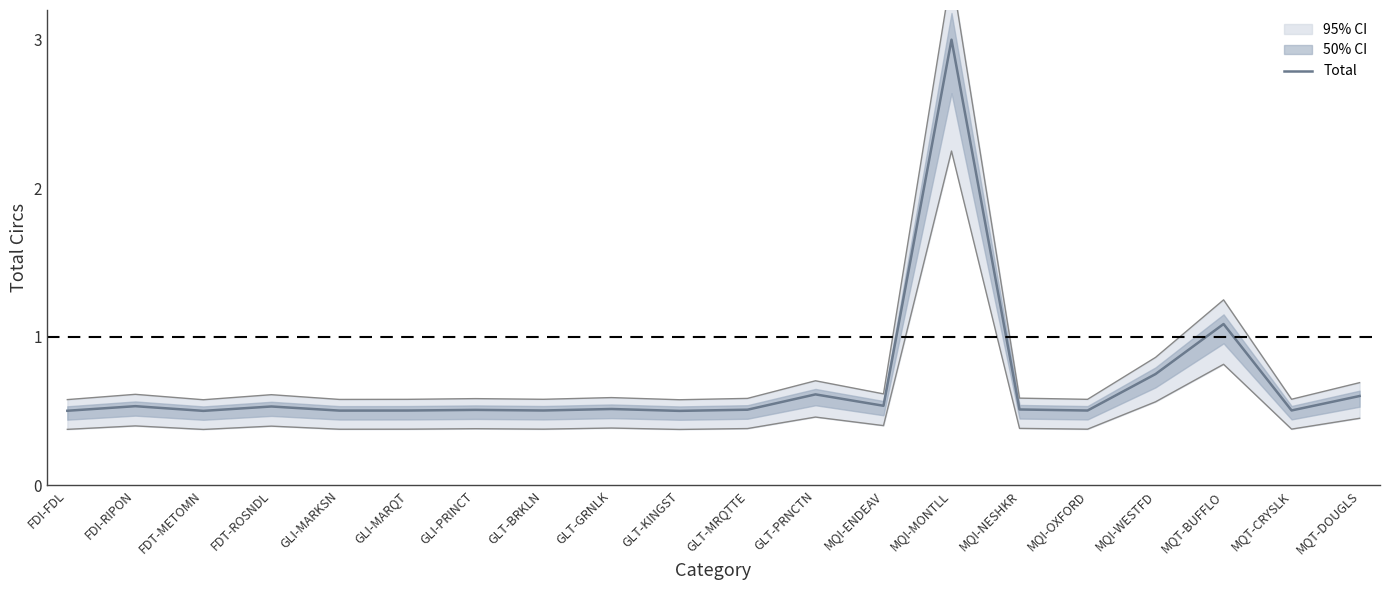

At which category does the chart reach its minimum across all series?

FDT-METOMN